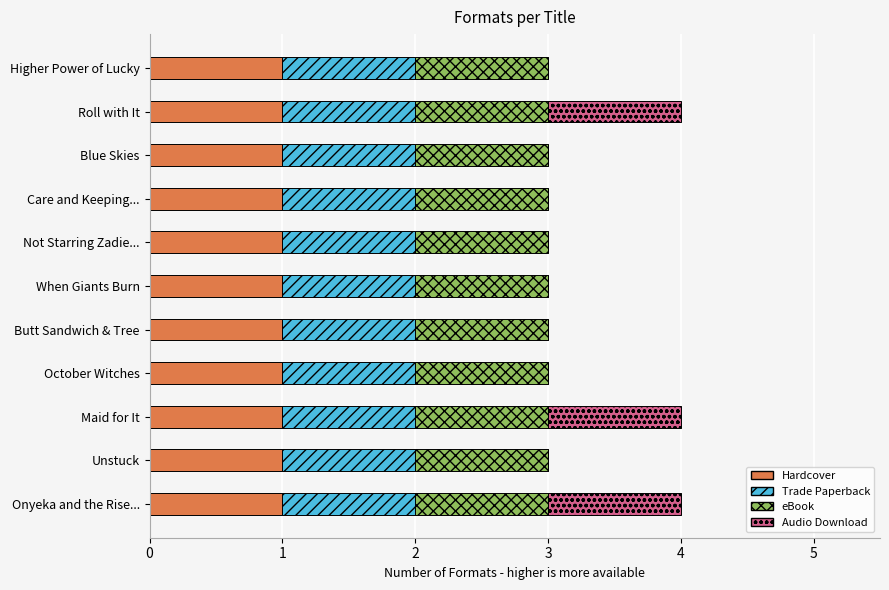

What is the total value across all series at Higher Power of Lucky?

3